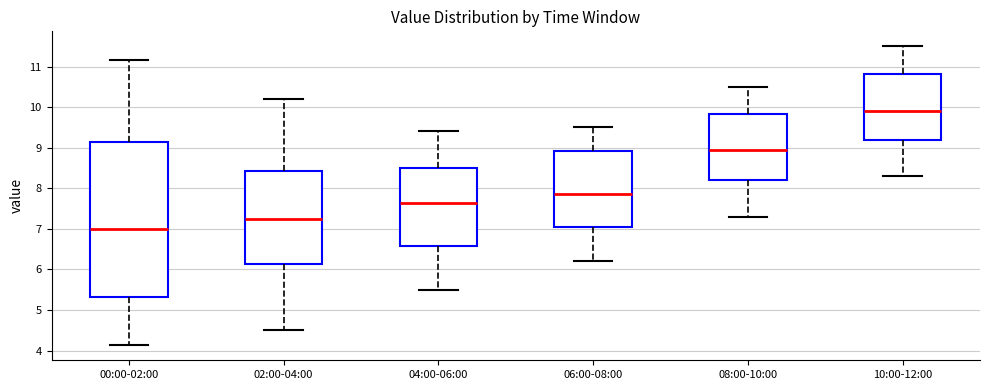

Which box is the tallest, from its lower edge to its upper edge?

00:00-02:00